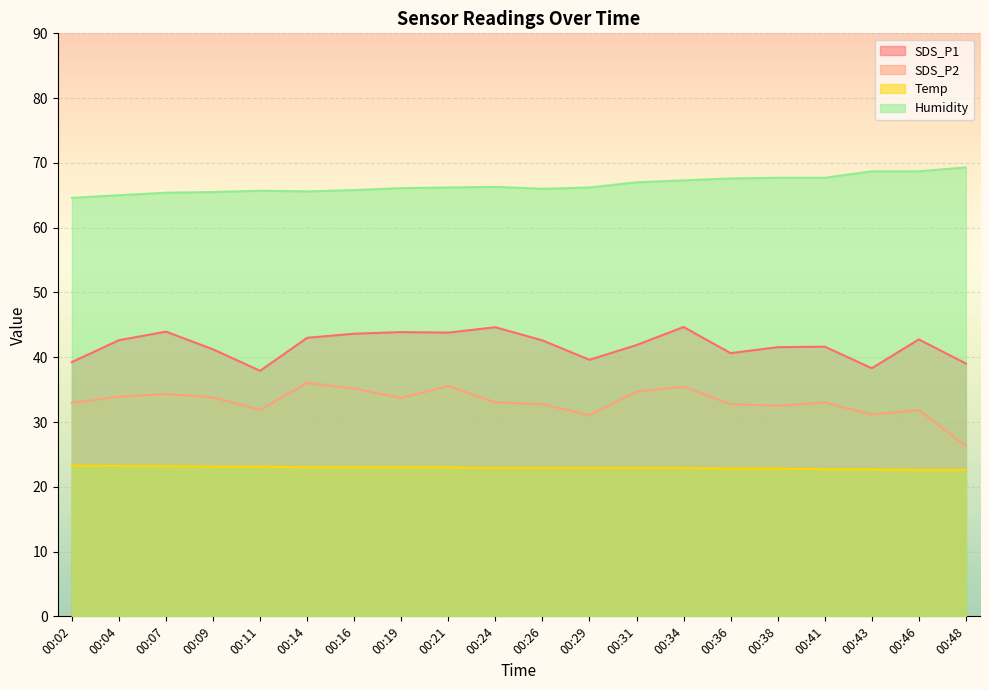

Between 00:07 and 00:48, which series saw the biggest shift?

SDS_P2